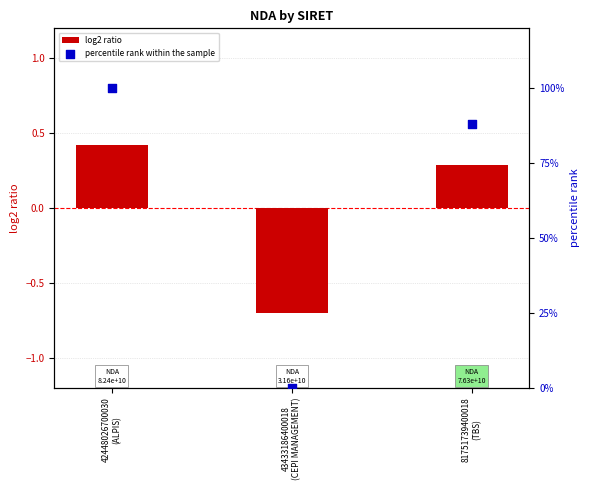

Is the value of log2 ratio at 81751739400018
(TBS) greater than the value of percentile rank within the sample at 81751739400018
(TBS)?

No